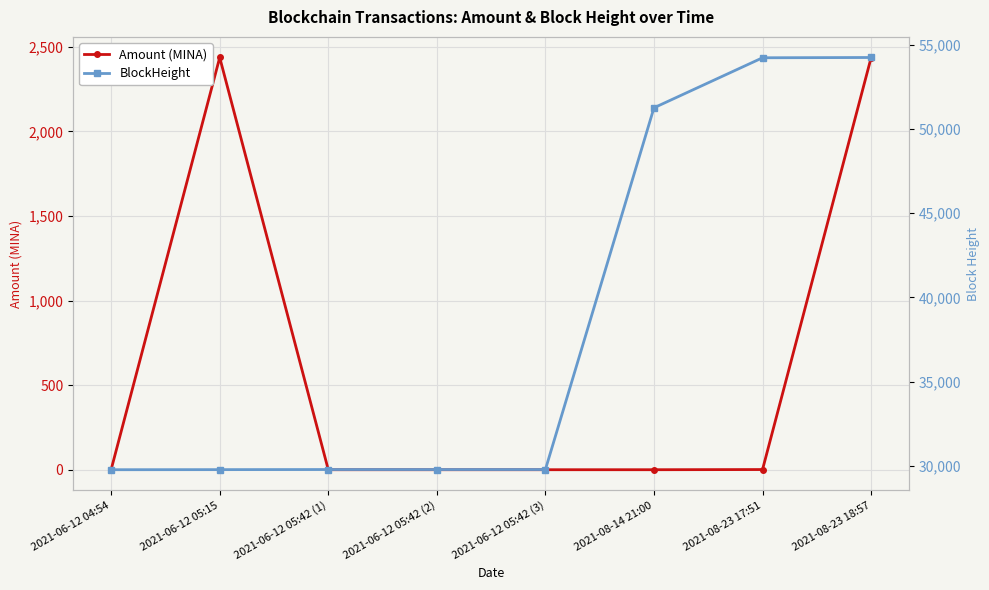

What is the sum of all Amount (MINA) values?

4875.1